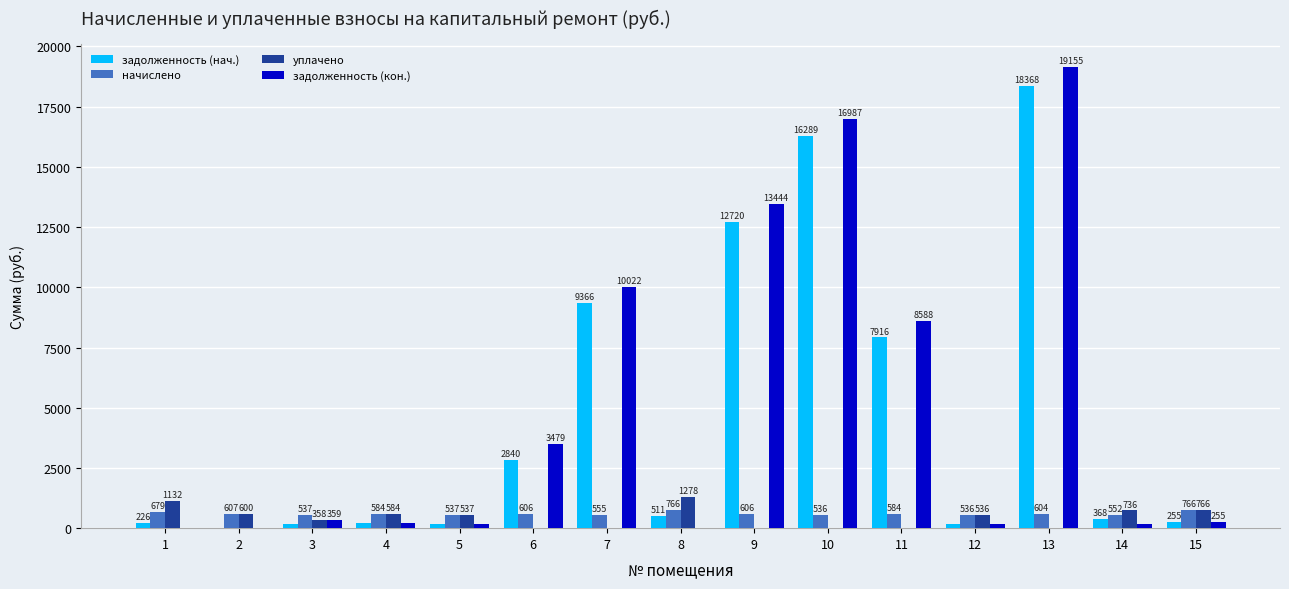

Read the задолженность (нач.) value at 1.

226.3